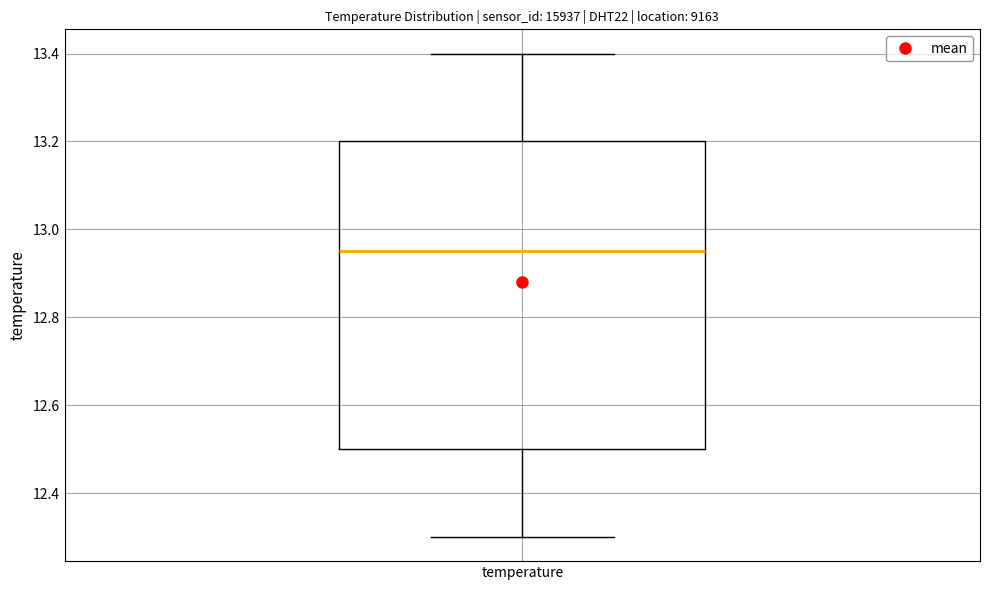

Where does the lower whisker of the box for temperature end on the y-axis? The values are not printed on the chart, so give them approximately, as read against the axis.

12.30